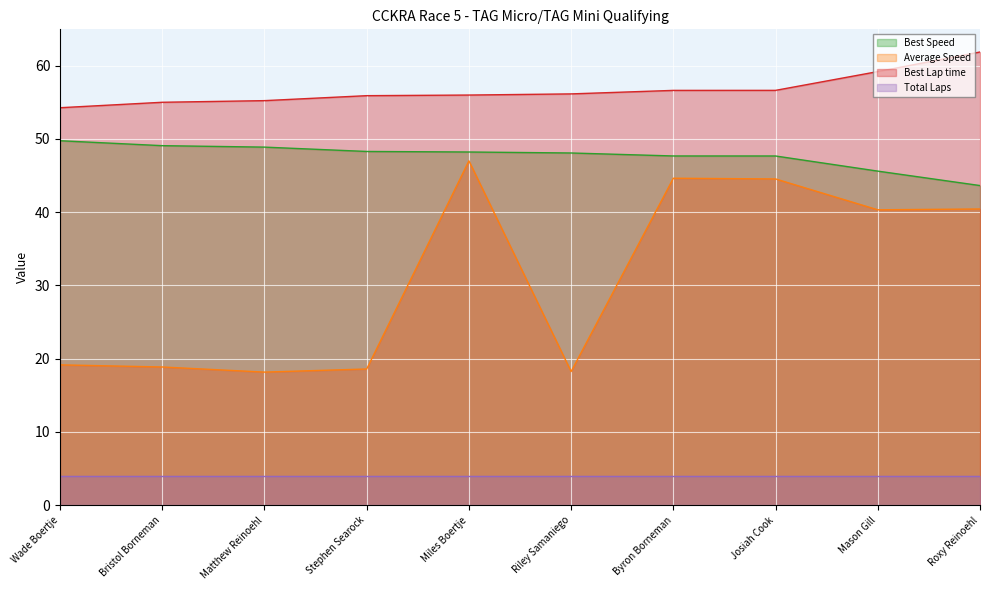

What is the label of the 10th point from the right?

Wade Boertje